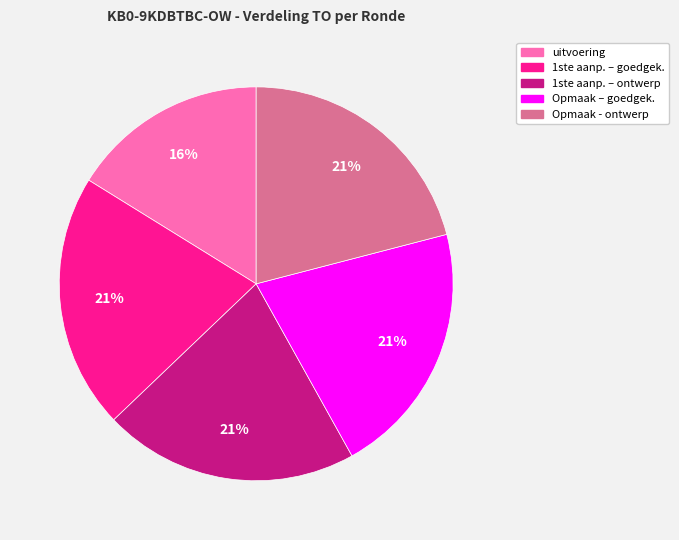

Is there a majority slice in this chart?

No